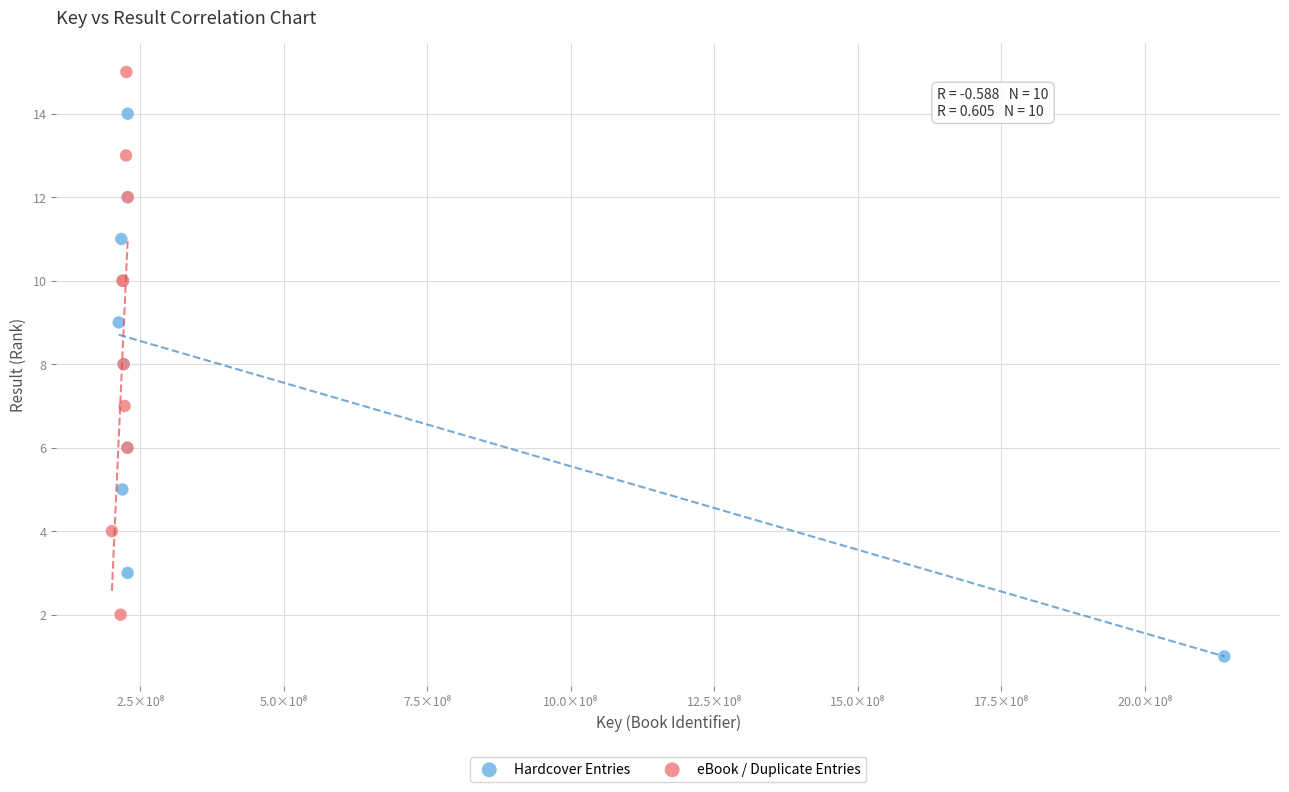

Which series reaches the maximum Y coordinate?

eBook / Duplicate Entries